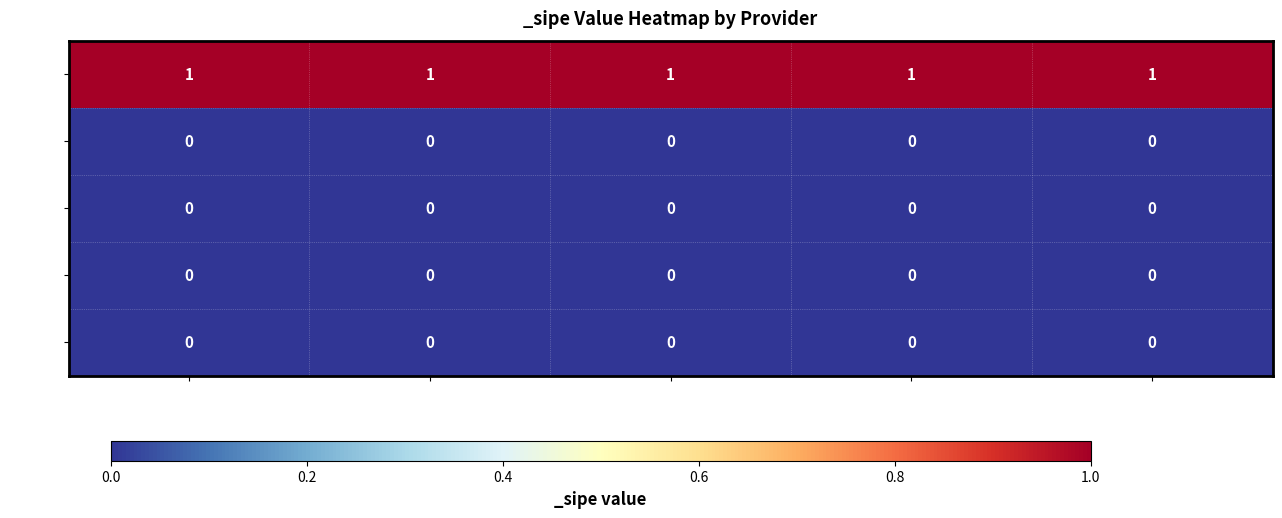

Count the number of categories in the chart.

5